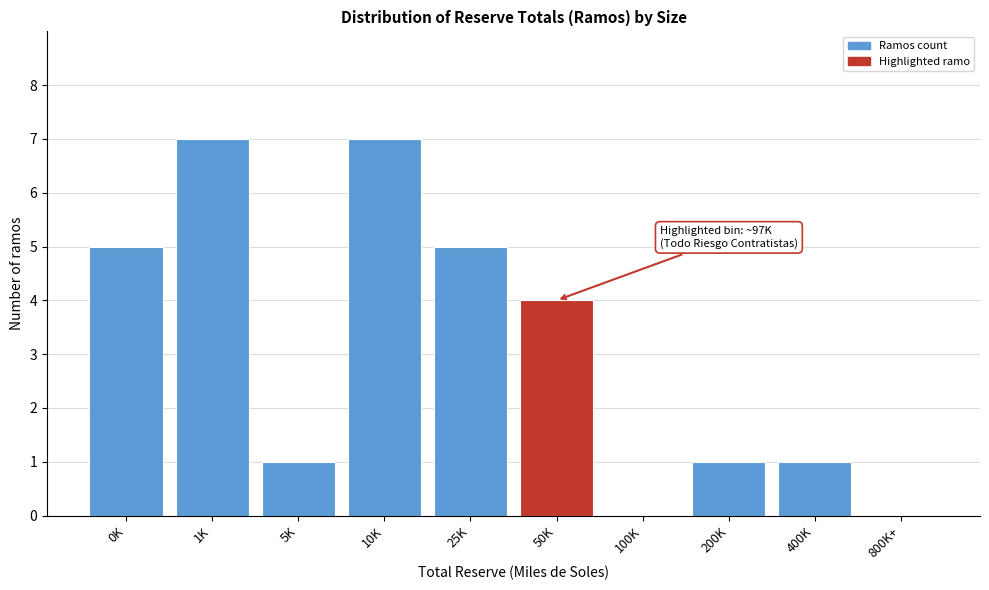

Reading left to right, extract all data points from this chart.

0K=5	1K=7	5K=1	10K=7	25K=5	50K=4	100K=0	200K=1	400K=1	800K+=0